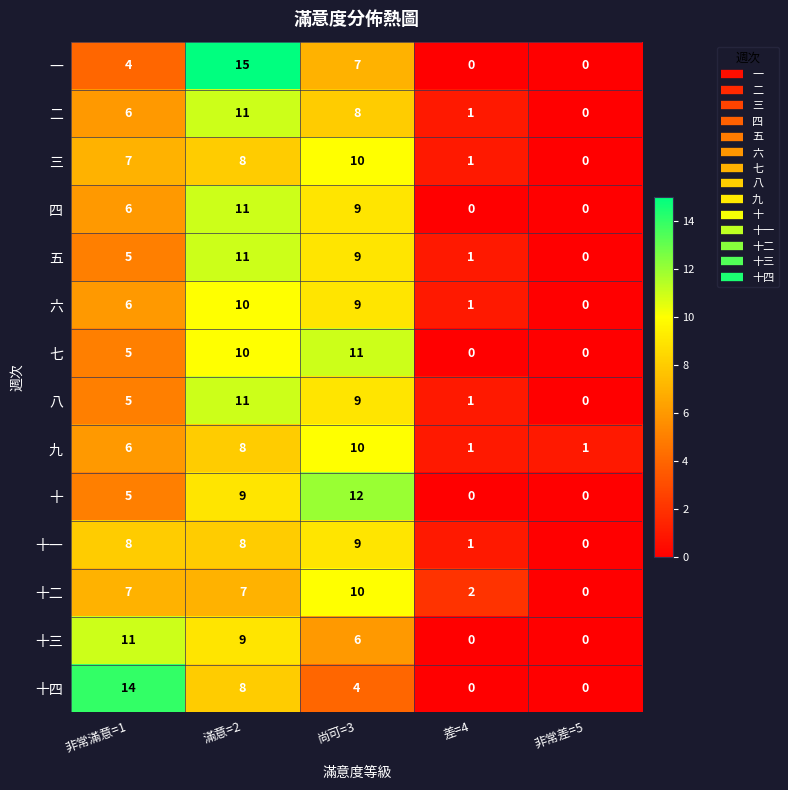

At which category is the sum across all series the highest?

滿意=2